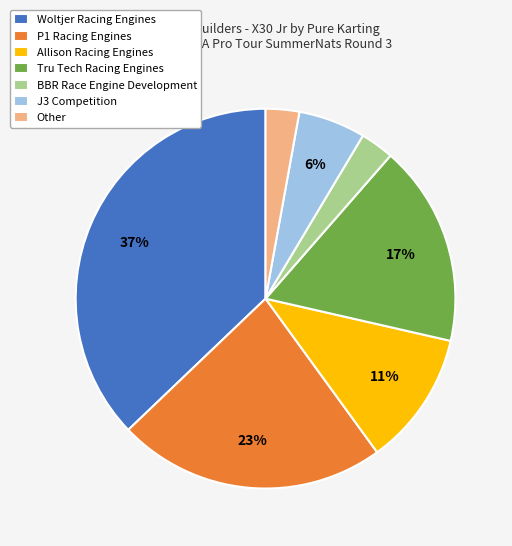

True or false: J3 Competition accounts for 12% of the total.

False